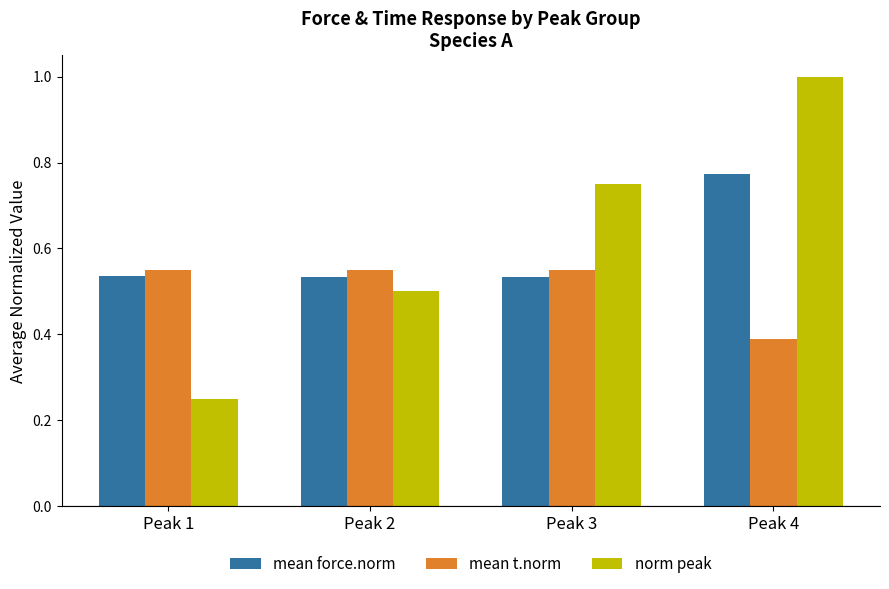

What is the total value across all series at Peak 1?

1.3